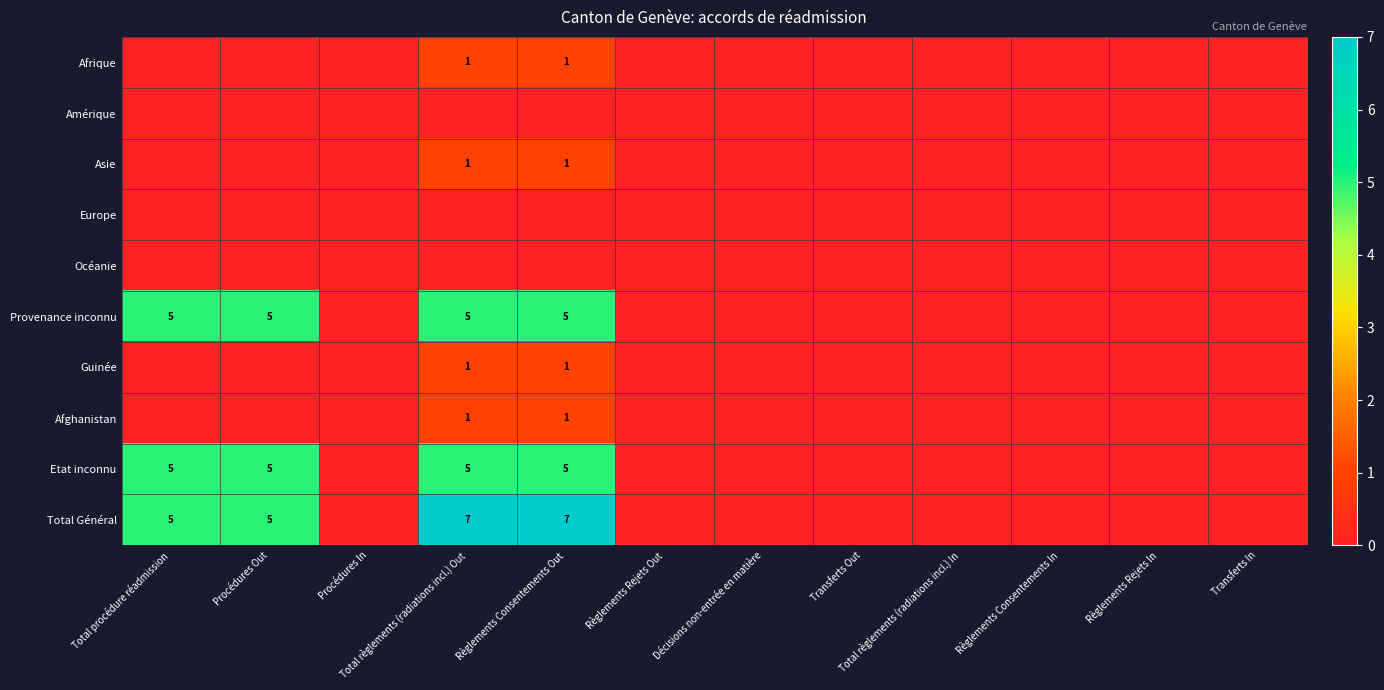

Which series has the widest spread of values?

Total Général